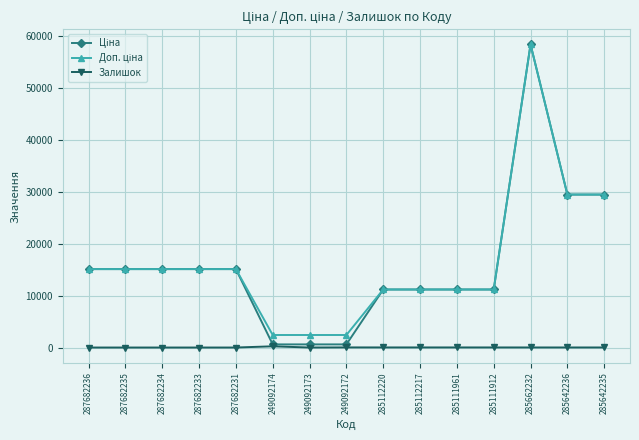

At how many categories does at least one series exceed 20884?

3